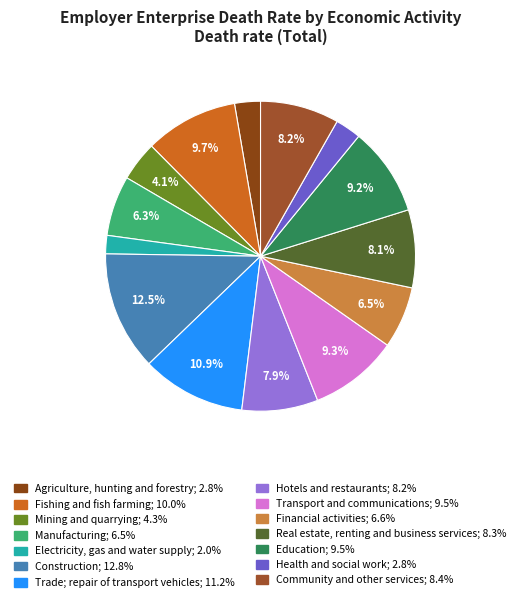

What is the change in value from Fishing and fish farming to Real estate, renting and business services?

-1.7